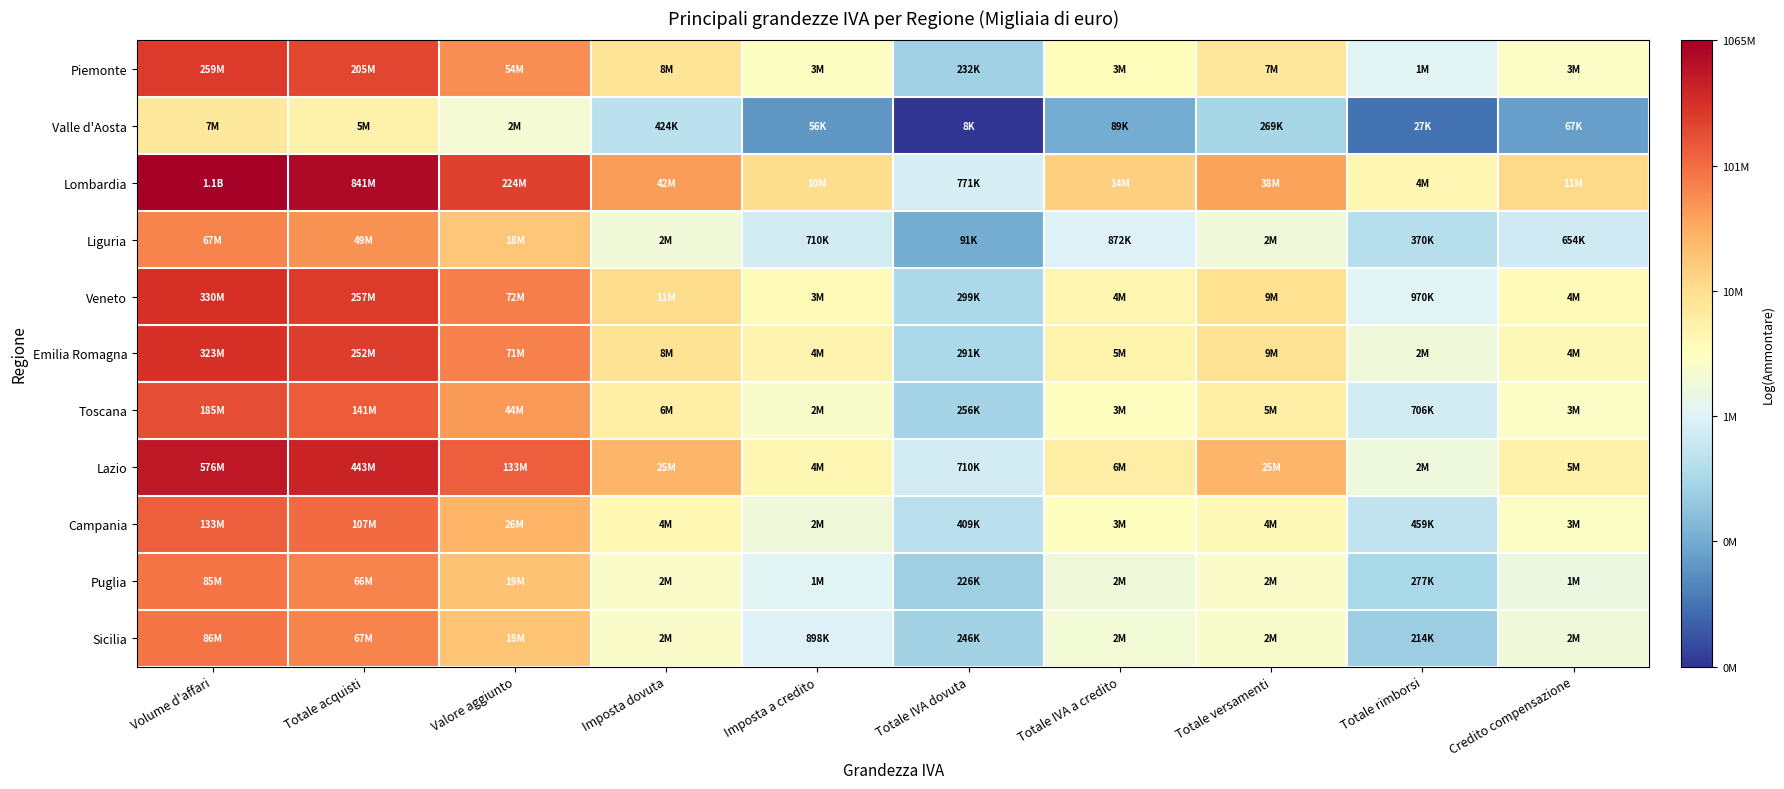

Which series has the largest range (max minus min)?

Lombardia